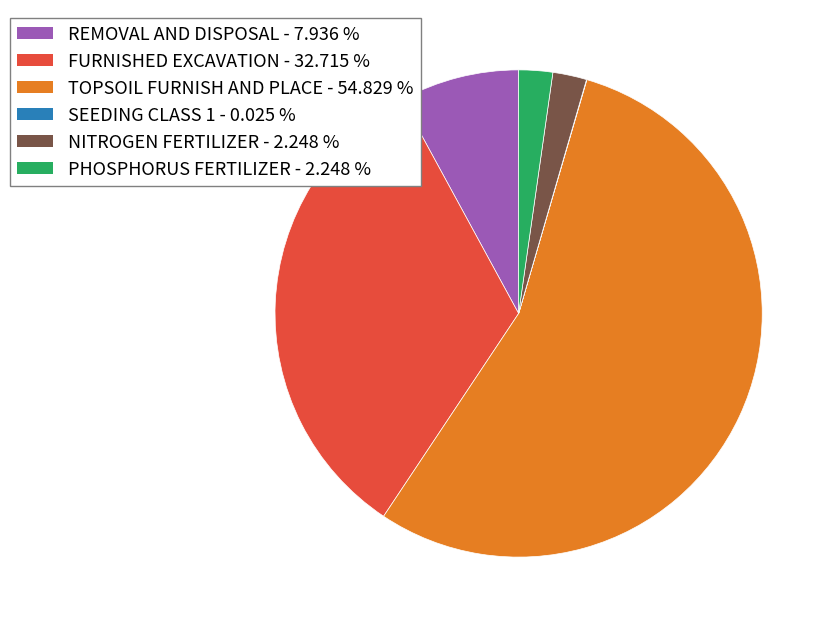

What is the ratio of the value at TOPSOIL FURNISH AND PLACE to the value at NITROGEN FERTILIZER?

24.4